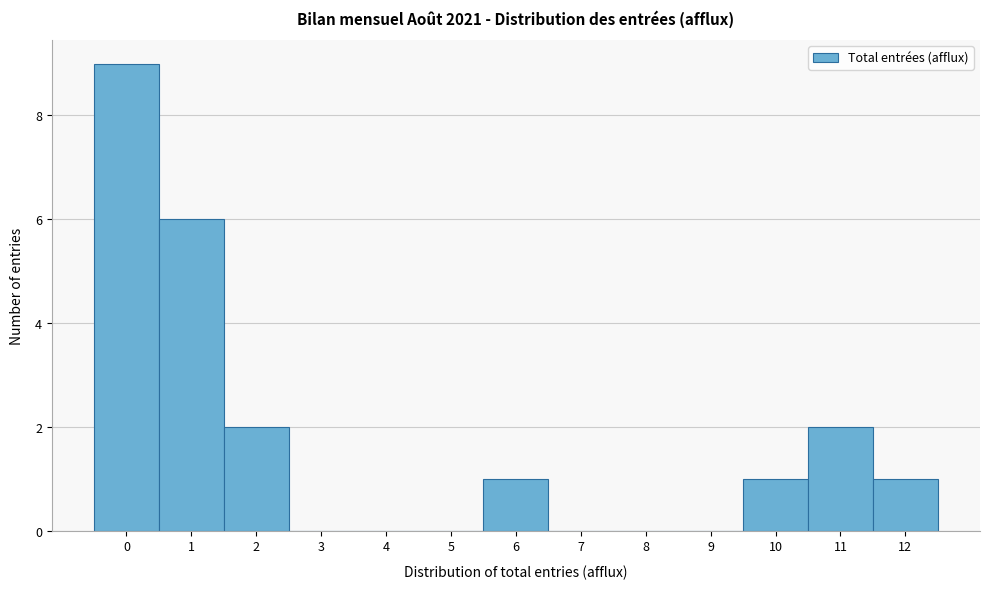

Reading left to right, transcribe this chart: for each bar, give the range it covers on the x-axis and its height. The values are not printed on the chart, so give them approximately, as read against the axis.

-0.5 to 0.5: 9
0.5 to 1.5: 6
1.5 to 2.5: 2
2.5 to 3.5: 0
3.5 to 4.5: 0
4.5 to 5.5: 0
5.5 to 6.5: 1
6.5 to 7.5: 0
7.5 to 8.5: 0
8.5 to 9.5: 0
9.5 to 10.5: 1
10.5 to 11.5: 2
11.5 to 12.5: 1